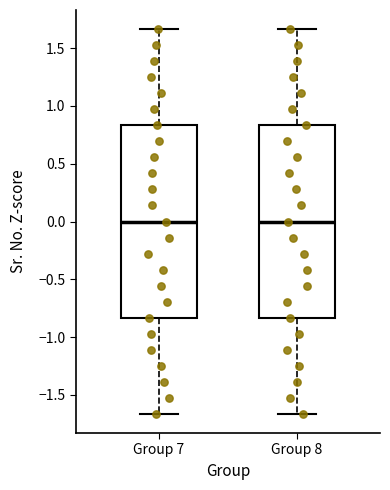

Where is the lower edge of the box for Group 7 on the y-axis? The values are not printed on the chart, so give them approximately, as read against the axis.

-0.85